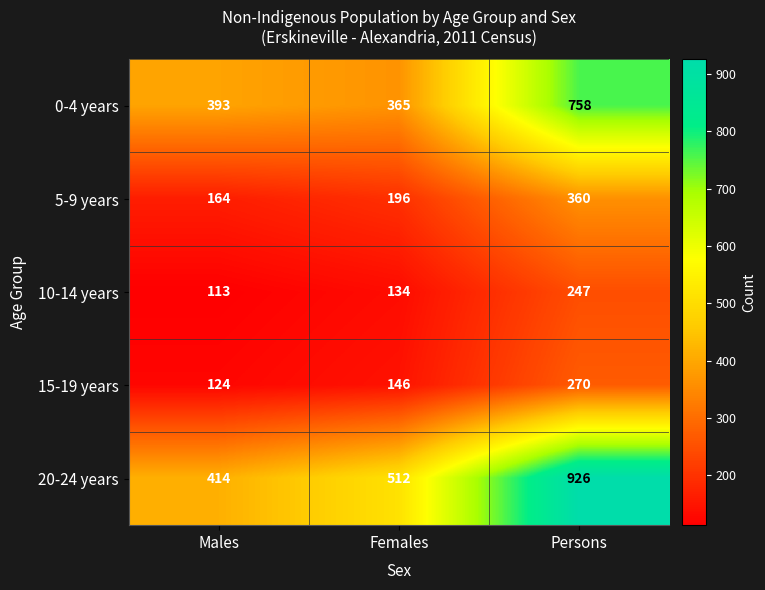

Count the number of categories in the chart.

3